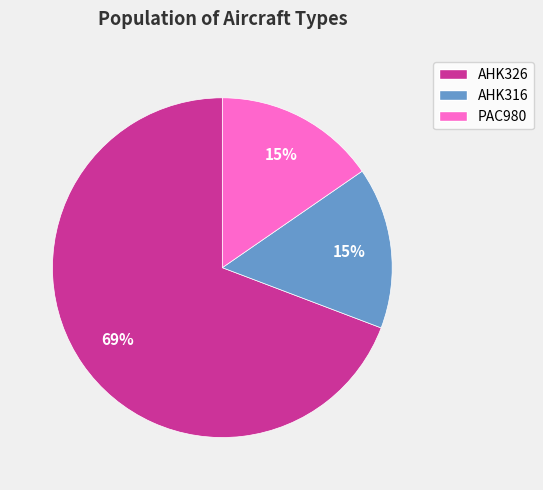

What is the largest slice in the pie chart?

AHK326